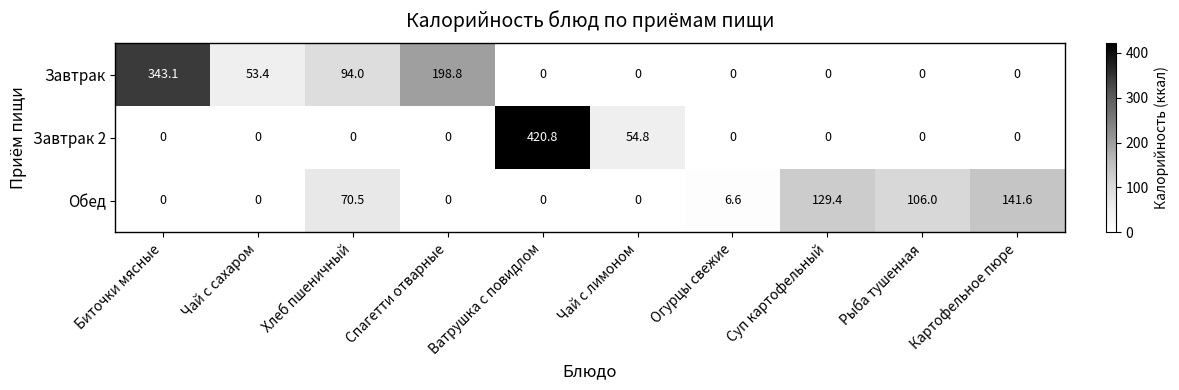

Which series has the largest range (max minus min)?

Завтрак 2